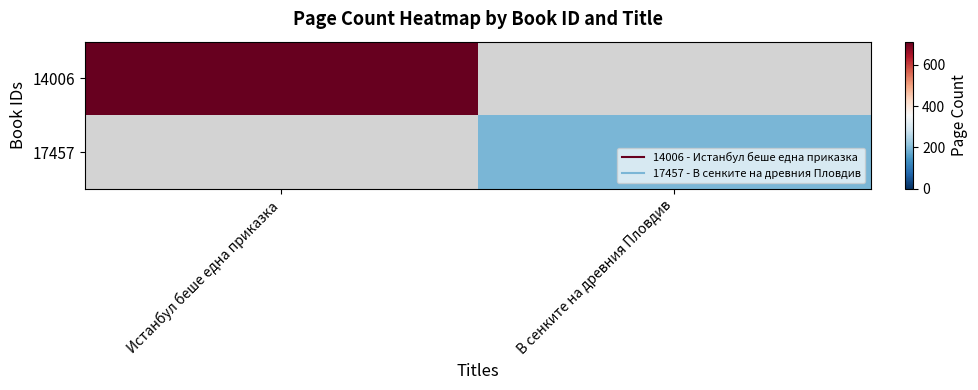

Between В сенките на древния Пловдив and Истанбул беше една приказка, which is larger?

Истанбул беше една приказка